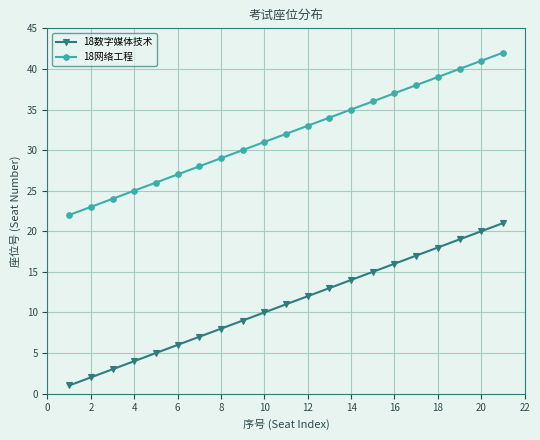

What is the difference between the maximum and minimum values in the 18数字媒体技术 series?

20